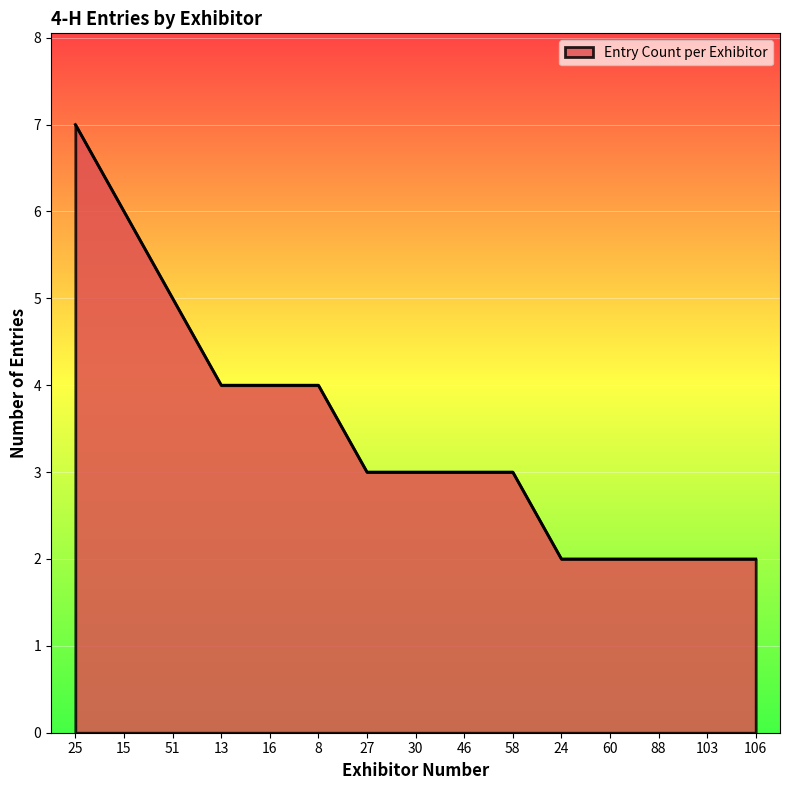

What is the difference between the maximum and minimum values?

5